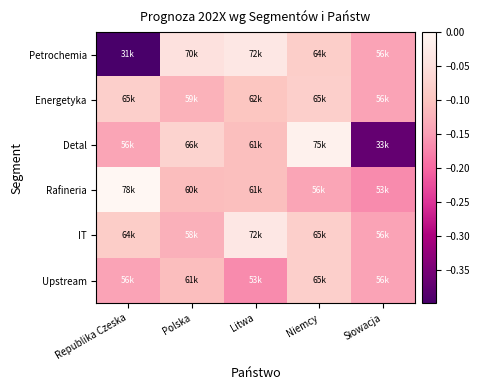

Reading left to right, what are all the values shown in this chart?

Petrochemia: Republika Czeska=-0.4	Polska=-0.0	Litwa=-0.0	Niemcy=-0.1	Słowacja=-0.1
Energetyka: Republika Czeska=-0.1	Polska=-0.1	Litwa=-0.1	Niemcy=-0.1	Słowacja=-0.1
Detal: Republika Czeska=-0.1	Polska=-0.1	Litwa=-0.1	Niemcy=-0.0	Słowacja=-0.4
Rafineria: Republika Czeska=0.0	Polska=-0.1	Litwa=-0.1	Niemcy=-0.1	Słowacja=-0.2
IT: Republika Czeska=-0.1	Polska=-0.1	Litwa=-0.0	Niemcy=-0.1	Słowacja=-0.1
Upstream: Republika Czeska=-0.1	Polska=-0.1	Litwa=-0.2	Niemcy=-0.1	Słowacja=-0.1